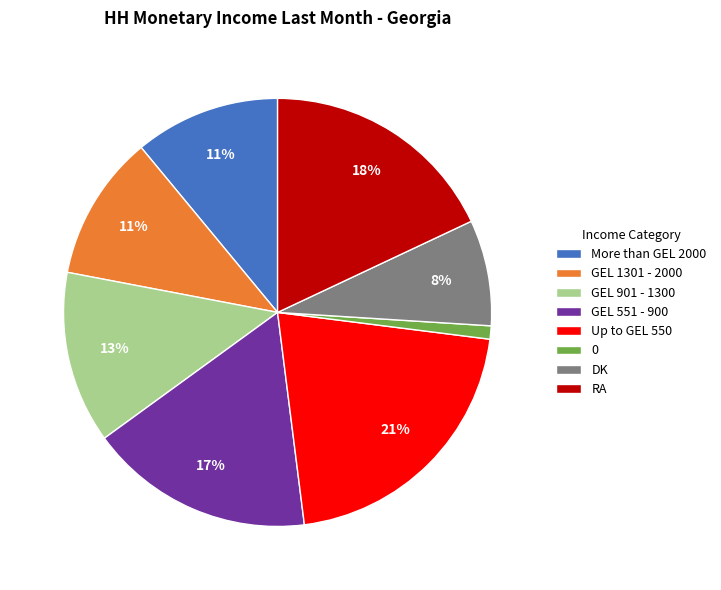

True or false: GEL 551 - 900 accounts for 17% of the total.

True